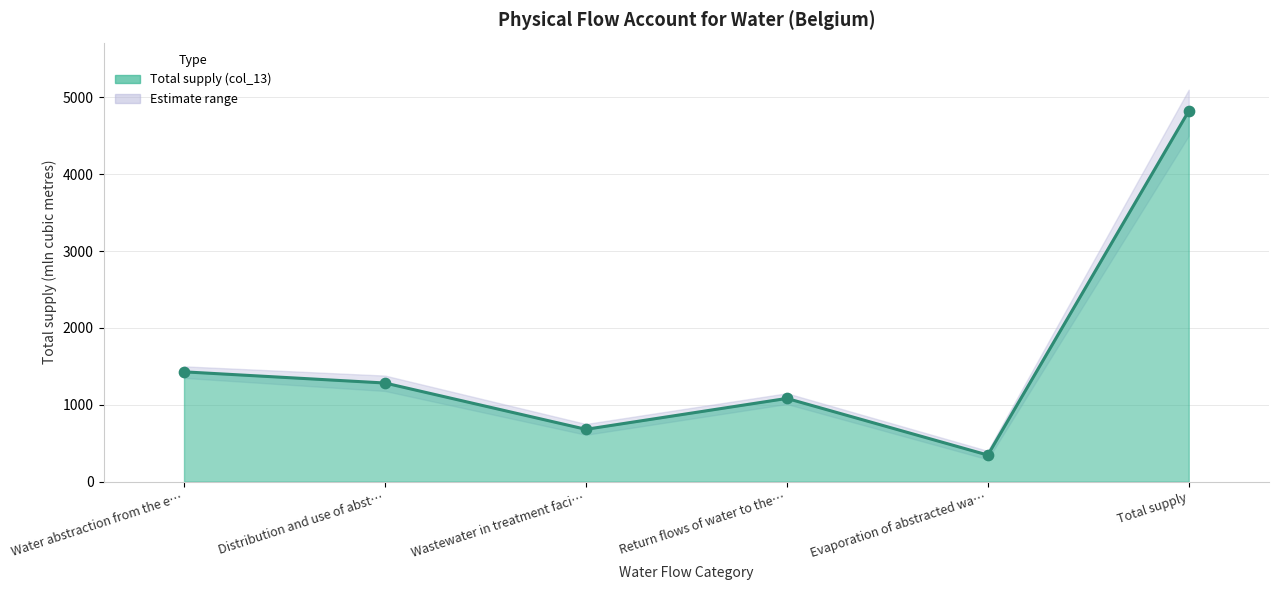

What is the change in value from Water abstraction from the e… to Return flows of water to the…?

-346.0